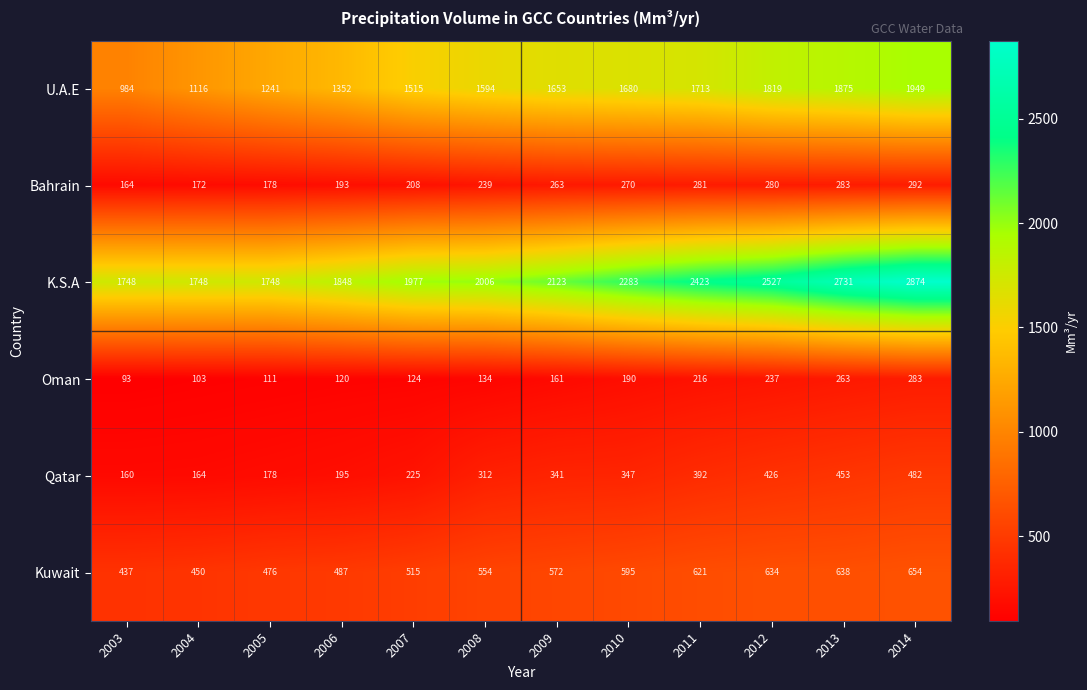

At which category does the chart reach its minimum across all series?

2003